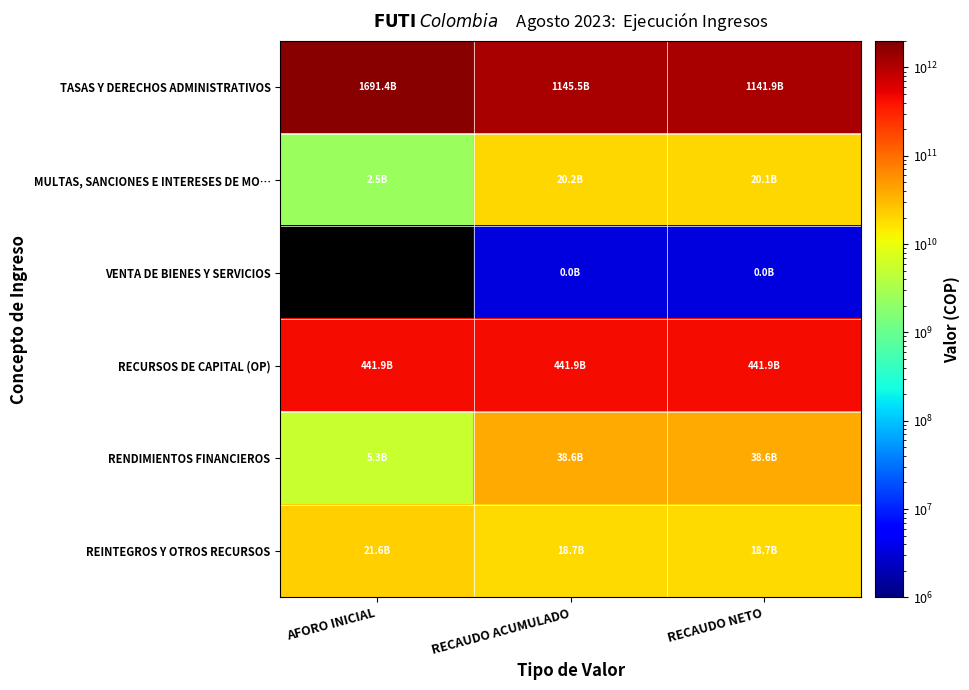

What is the approximate value of RECURSOS DE CAPITAL (OP) at AFORO INICIAL?

441931637000.0